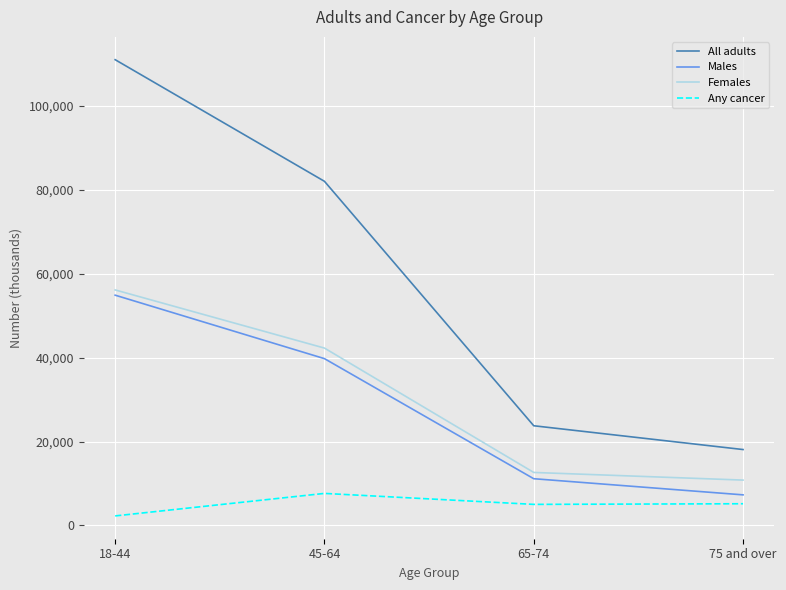

What is the sum of all Any cancer values?

20073